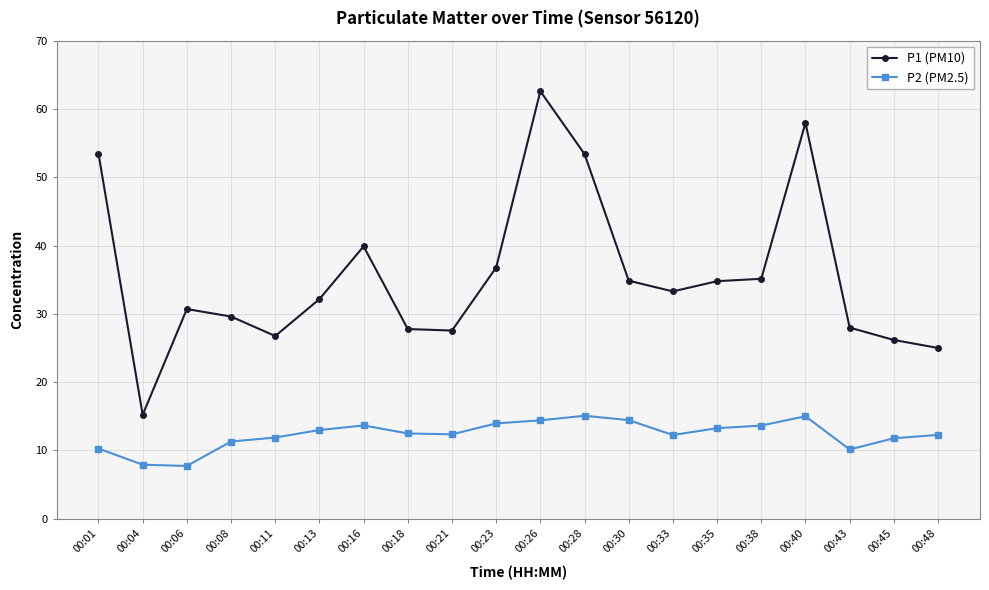

Which category has the highest value across all series?

00:26